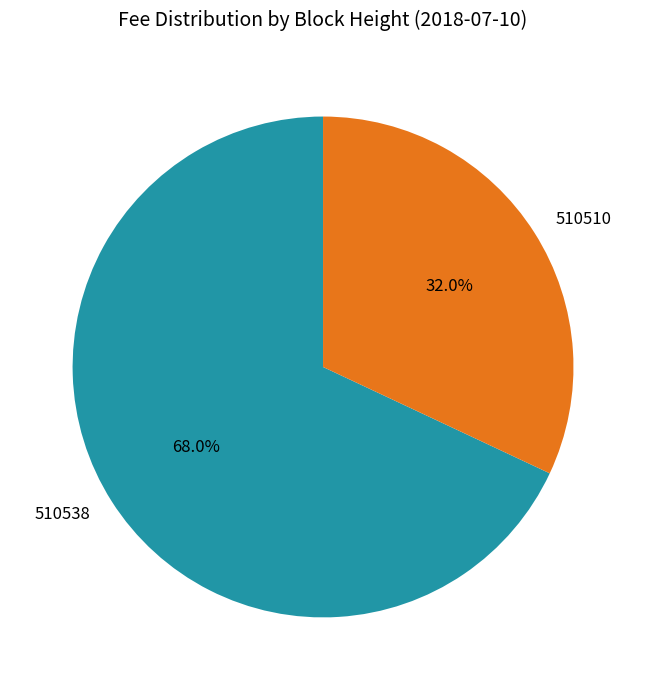

Is it true that 510538 is 68% of the pie?

True